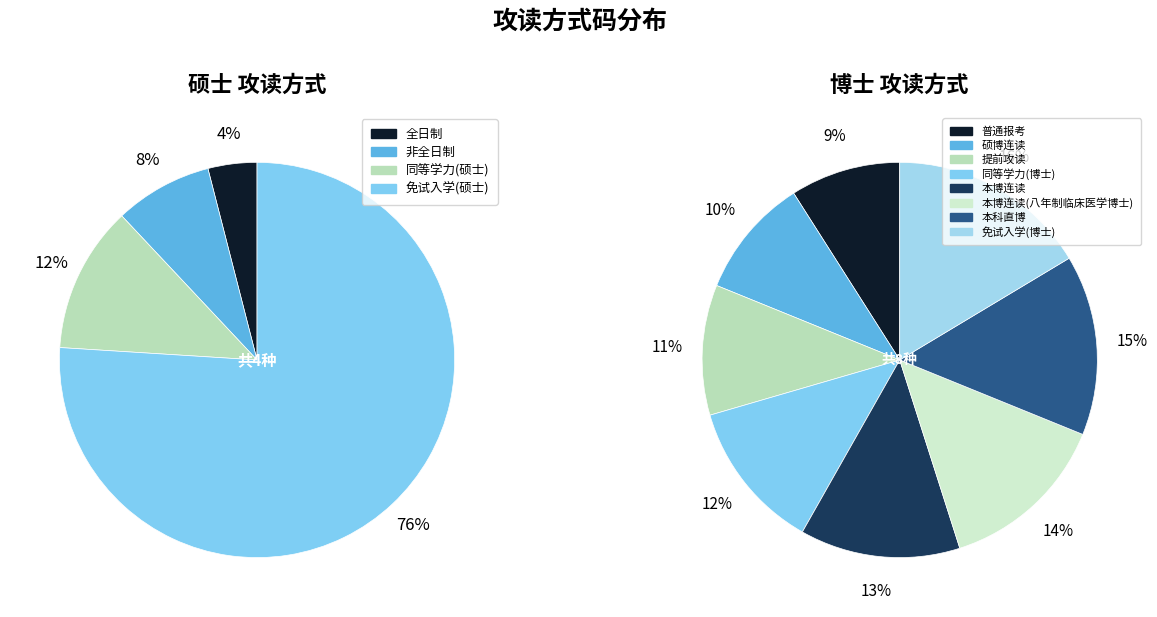

How many segments does this pie chart have?

12